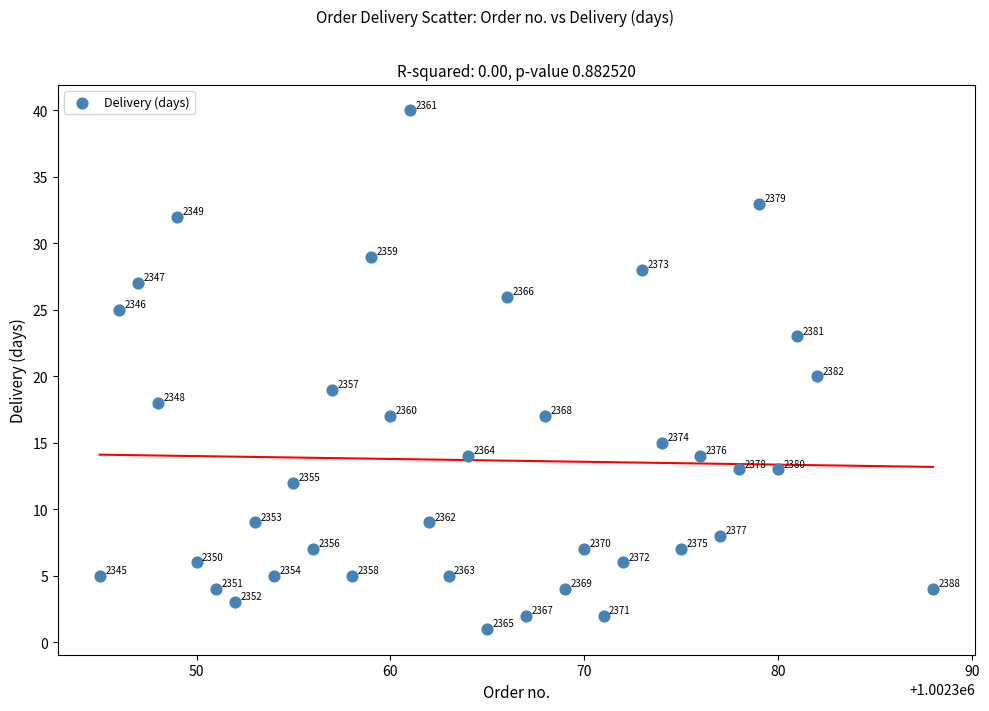

What Y value in the scatter plot is closest to 20?

20